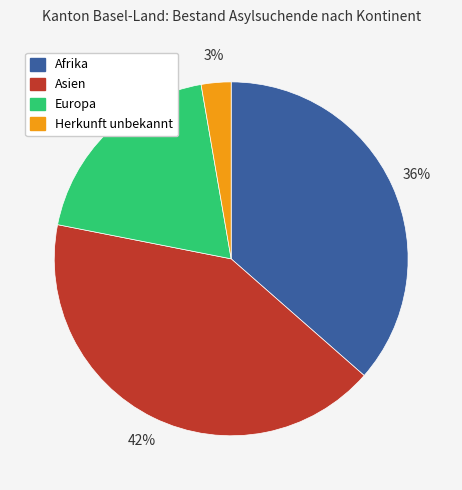

Is Herkunft unbekannt the majority of the pie?

No